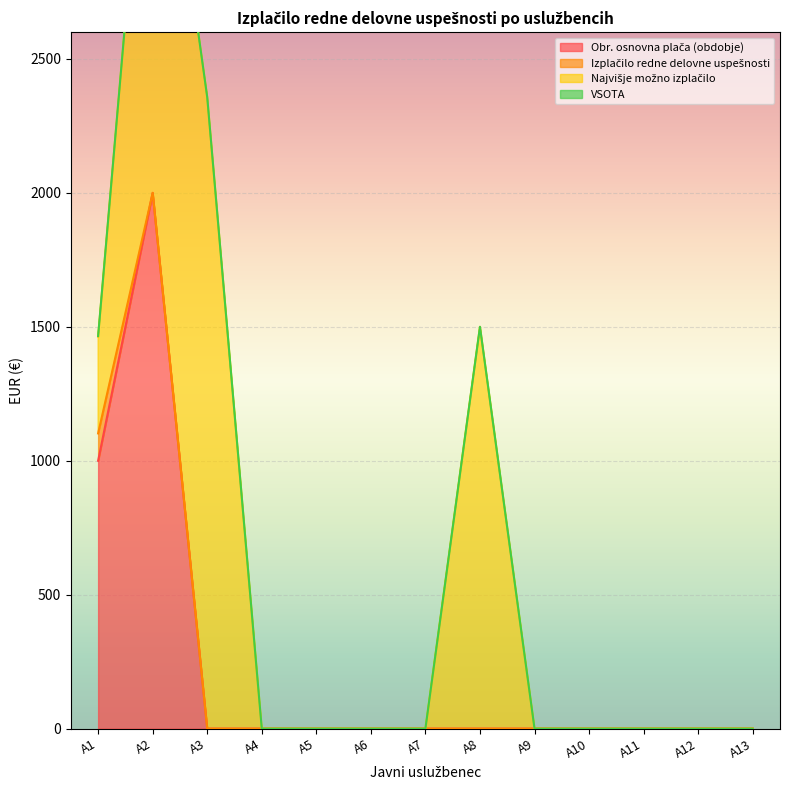

True or false: Najvišje možno izplačilo and Obr. osnovna plača (obdobje) intersect in this chart.

True